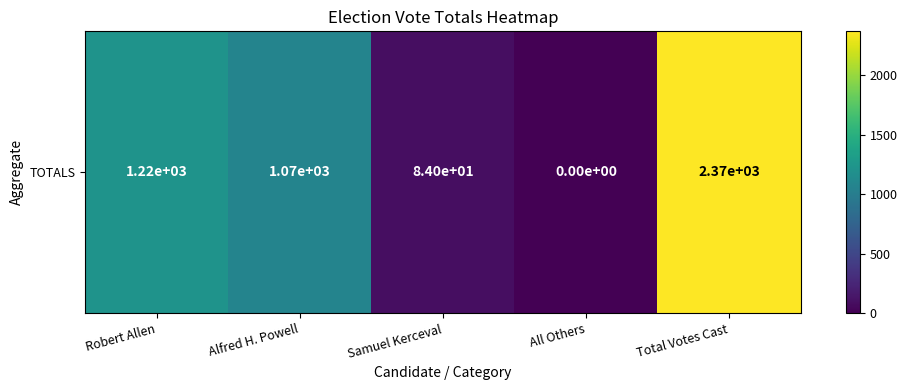

Reading left to right, extract all data points from this chart.

1215	1069	84	0	2368